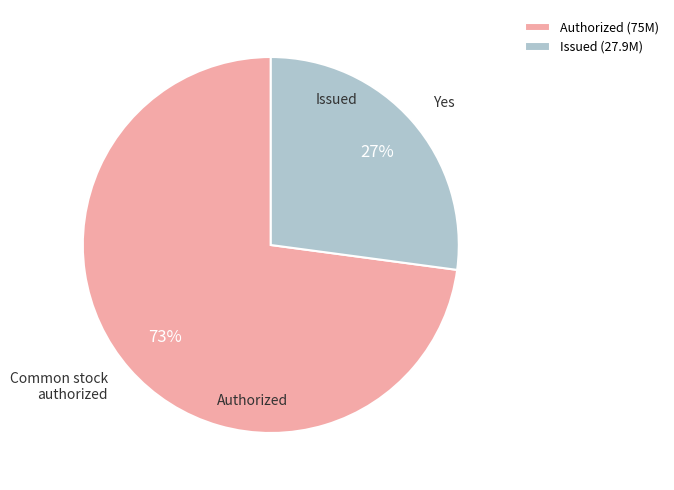

How many slices are in this pie chart?

2